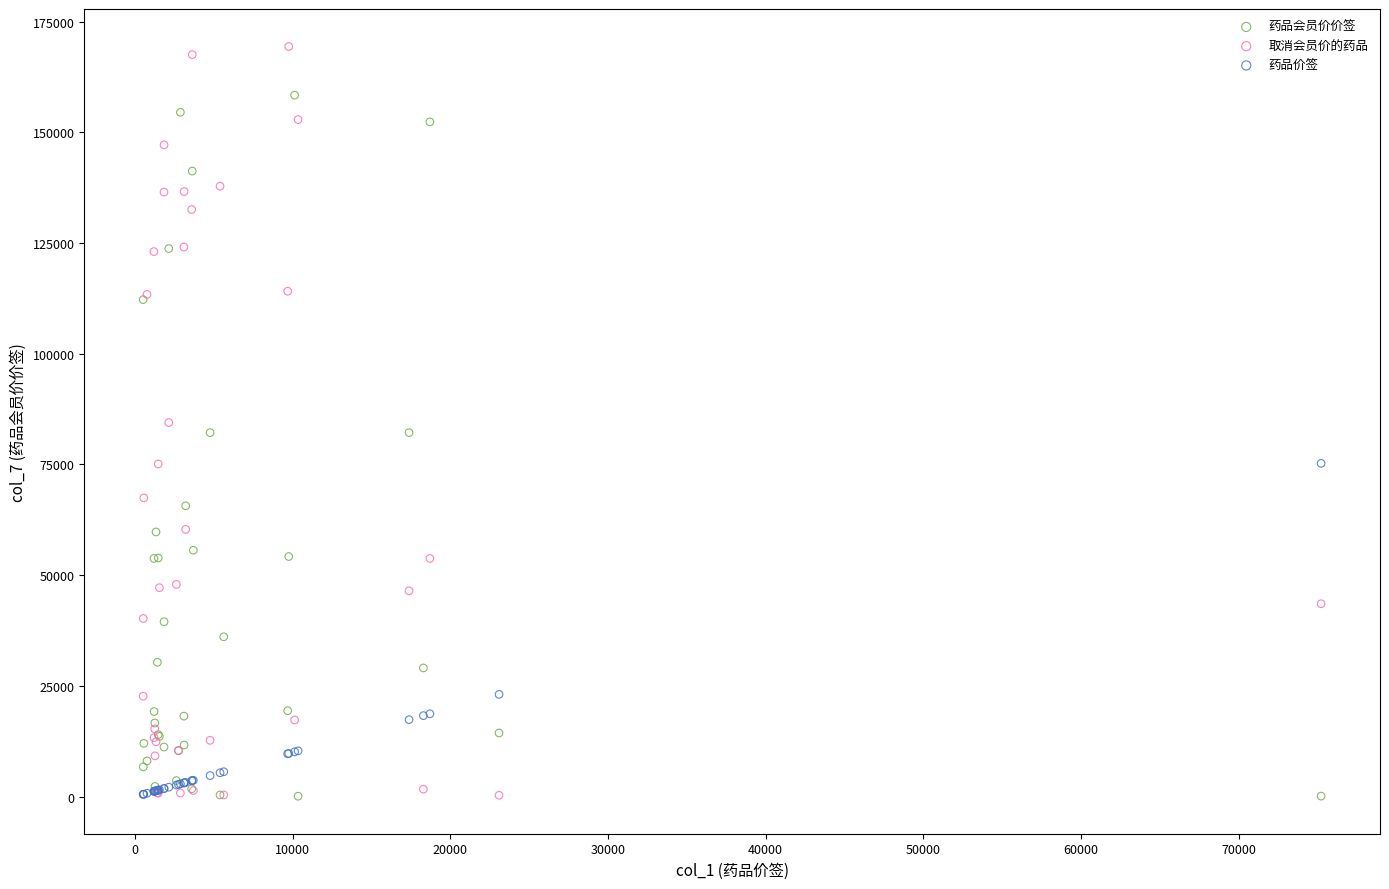

Which series has the widest spread of Y values?

取消会员价的药品